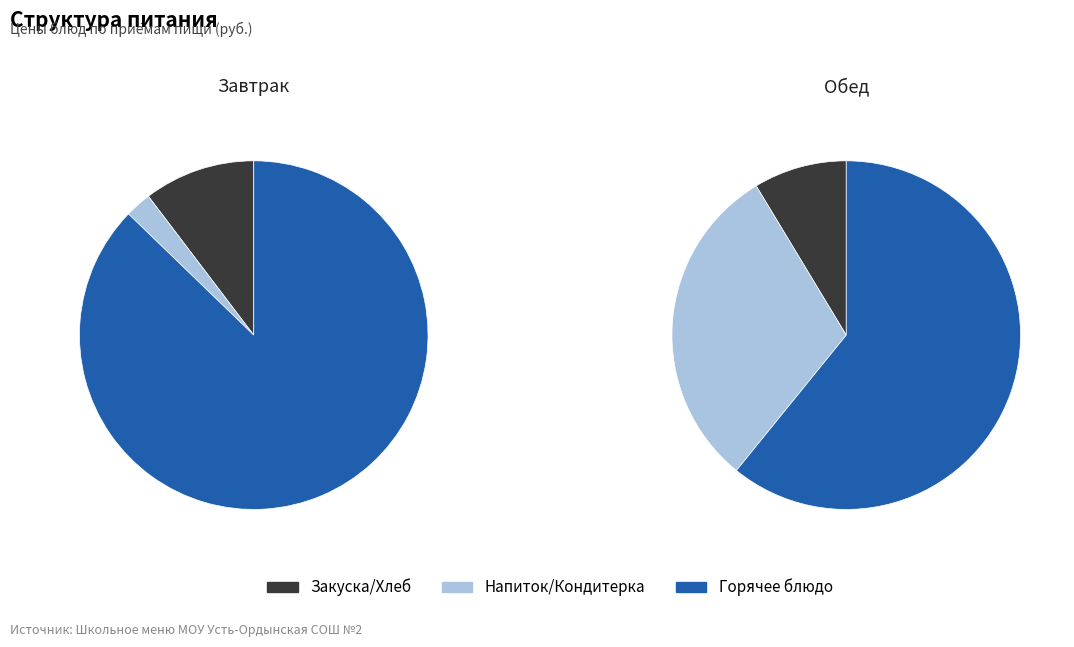

Combined, do горячее блюдо (рыба) and закуска account for over 50%?

Yes